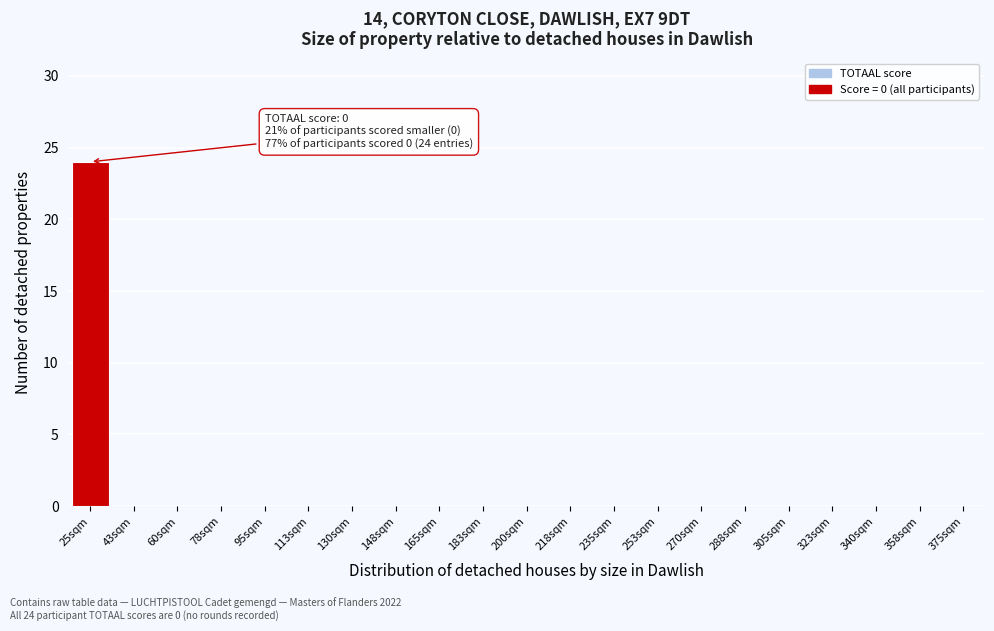

Reading left to right, what are all the values shown in this chart?

25sqm=24	43sqm=0	60sqm=0	78sqm=0	95sqm=0	113sqm=0	130sqm=0	148sqm=0	165sqm=0	183sqm=0	200sqm=0	218sqm=0	235sqm=0	253sqm=0	270sqm=0	288sqm=0	305sqm=0	323sqm=0	340sqm=0	358sqm=0	375sqm=0